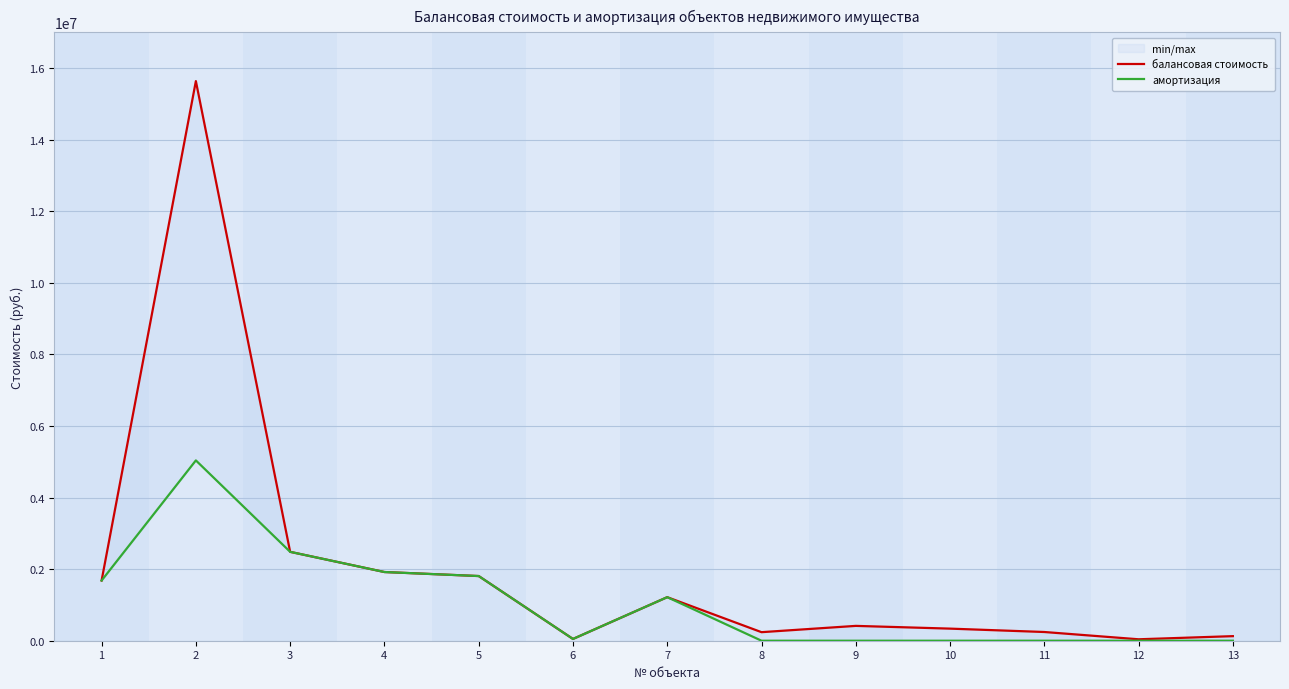

Reading right to left, transcribe all the data shown in this chart.

балансовая стоимость: 13=127836.0	12=40272.0	11=243606.0	10=337955.0	9=414600.0	8=238913.0	7=1216858.1	6=49295.0	5=1807283.3	4=1919507.6	3=2483693.3	2=15636324.0	1=1681742.5
амортизация: 13=0.0	12=0.0	11=0.0	10=0.0	9=0.0	8=0.0	7=1216858.1	6=49295.0	5=1807283.3	4=1919507.6	3=2483693.3	2=5038371.3	1=1681742.5